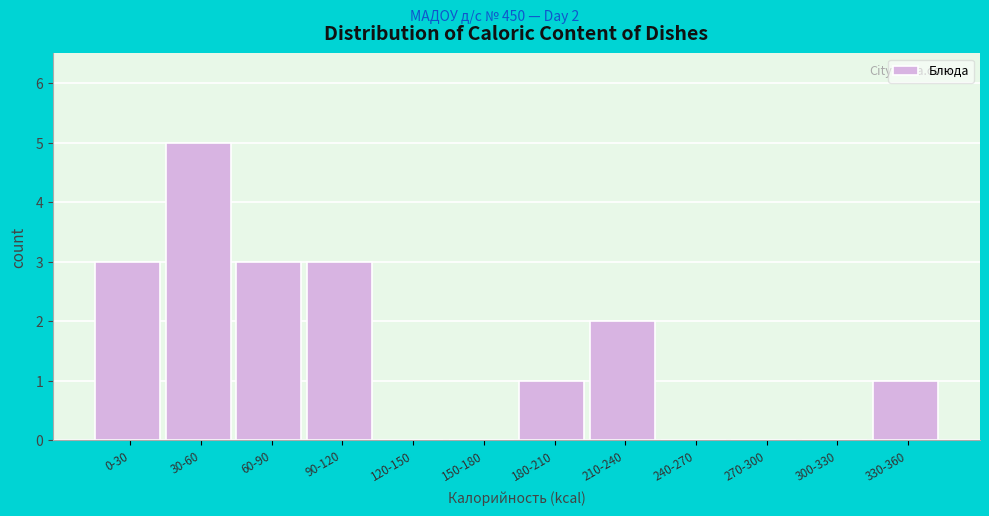

Reading left to right, extract all data points from this chart.

0-30=3	30-60=5	60-90=3	90-120=3	120-150=0	150-180=0	180-210=1	210-240=2	240-270=0	270-300=0	300-330=0	330-360=1